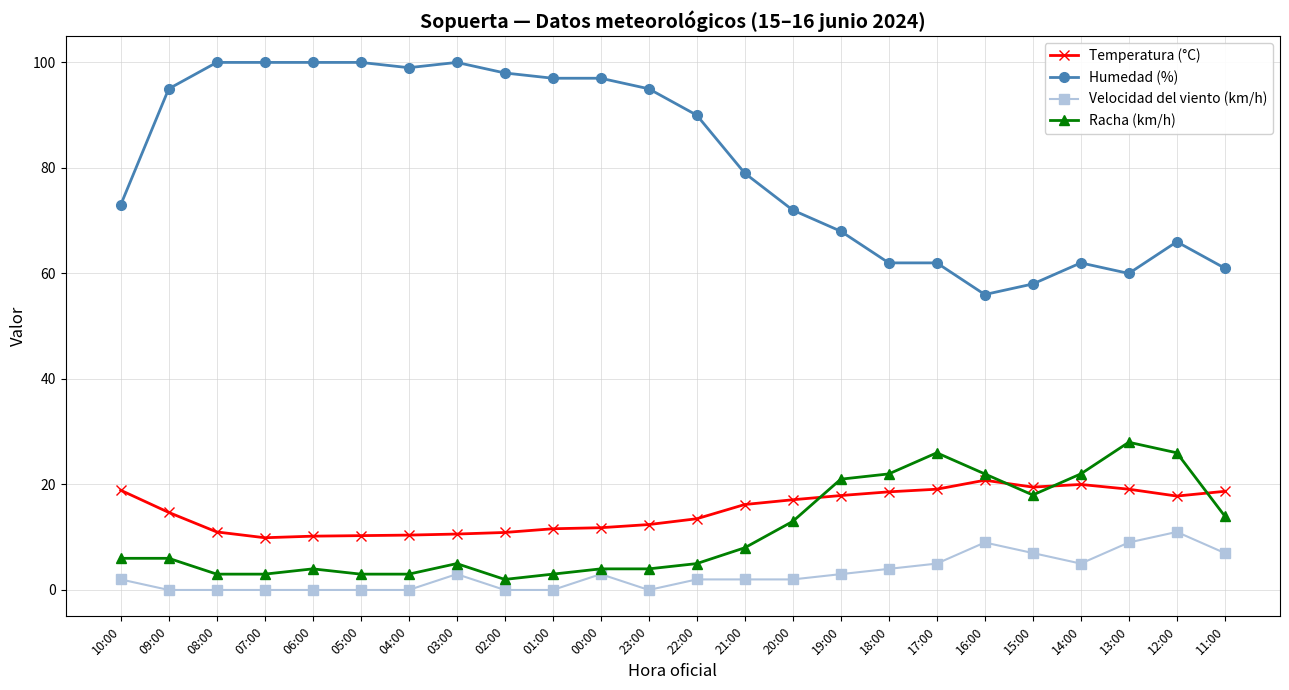

How many series are shown in this chart?

4